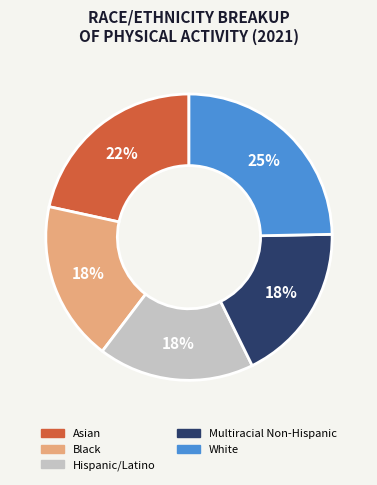

To the nearest percent, what is the combined percentage of White and Black?

43%